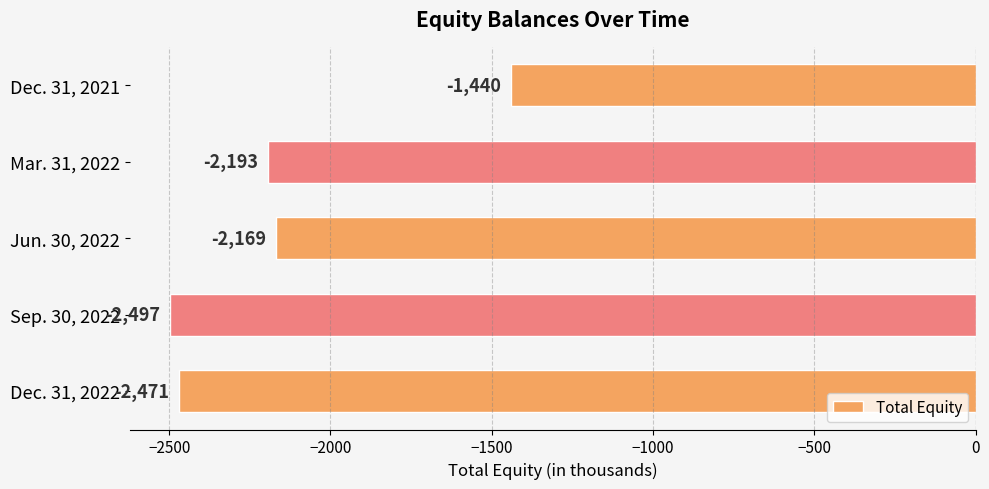

Between Jun. 30, 2022 and Sep. 30, 2022, which is larger?

Jun. 30, 2022